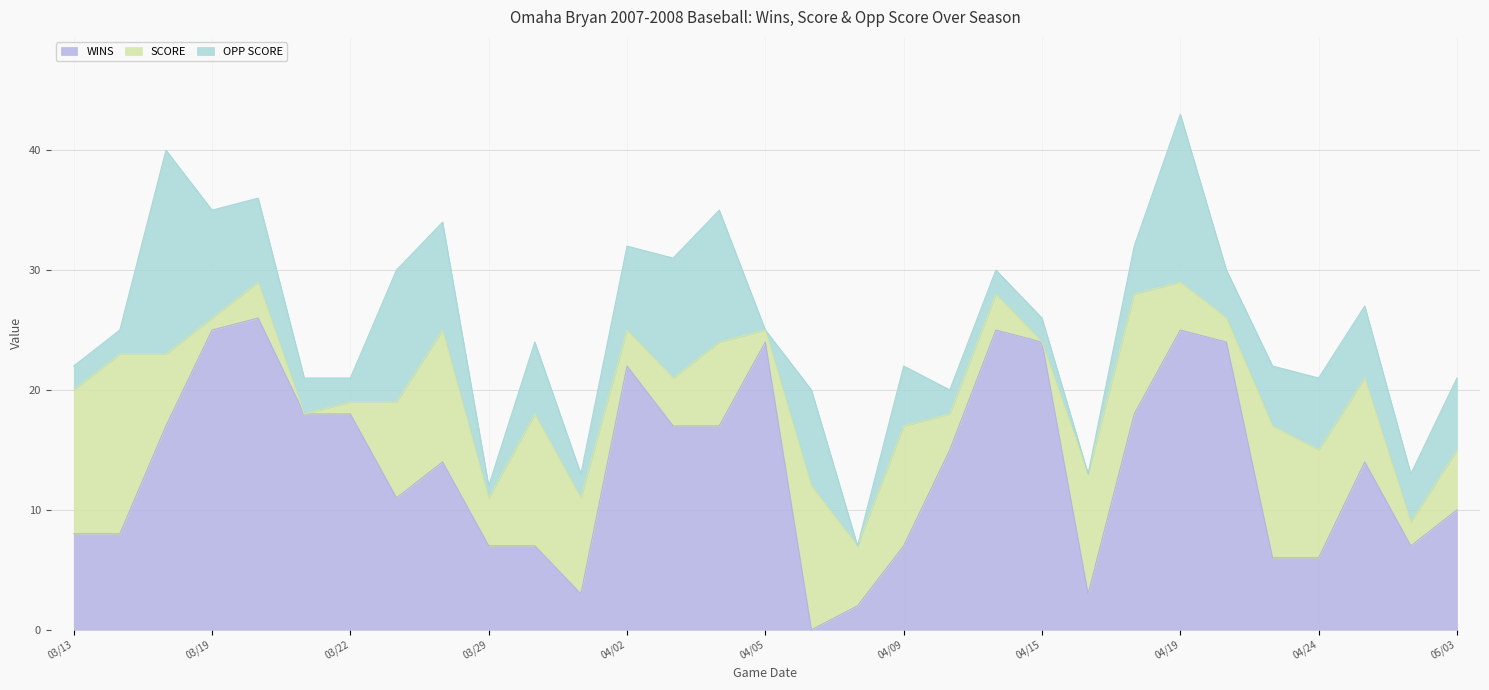

How many times do SCORE and WINS cross each other?

9